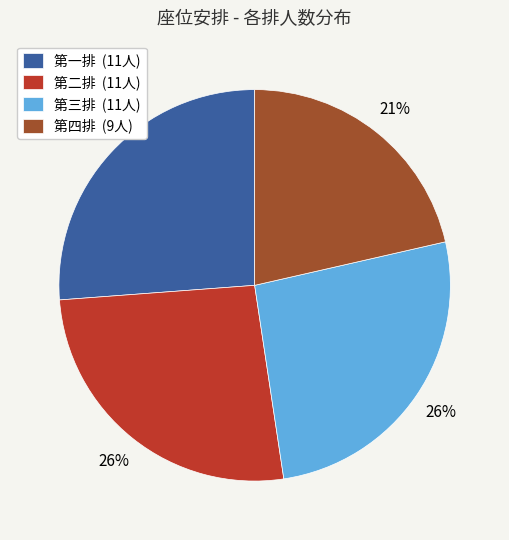

To the nearest percent, what is the average slice percentage?

25%